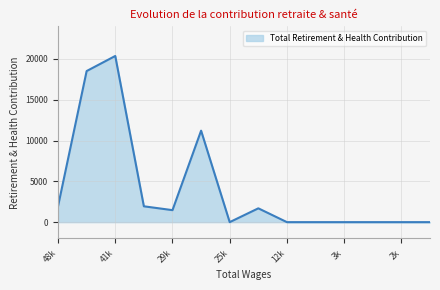

How many lines are shown in the chart?

1